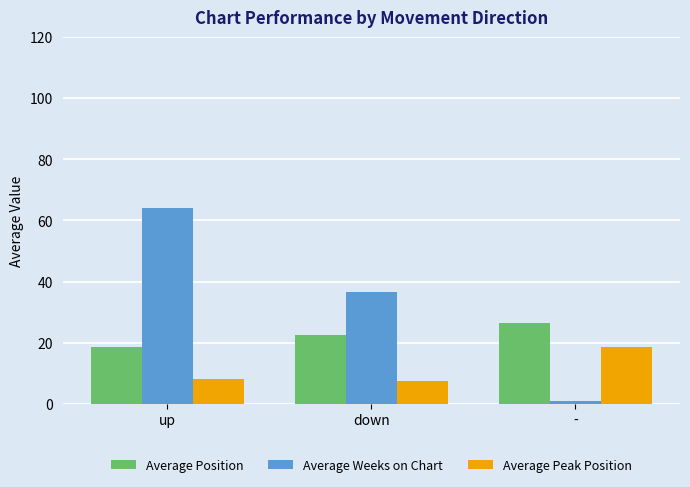

Rank the series by their maximum value, from lowest to highest.

Average Peak Position, Average Position, Average Weeks on Chart